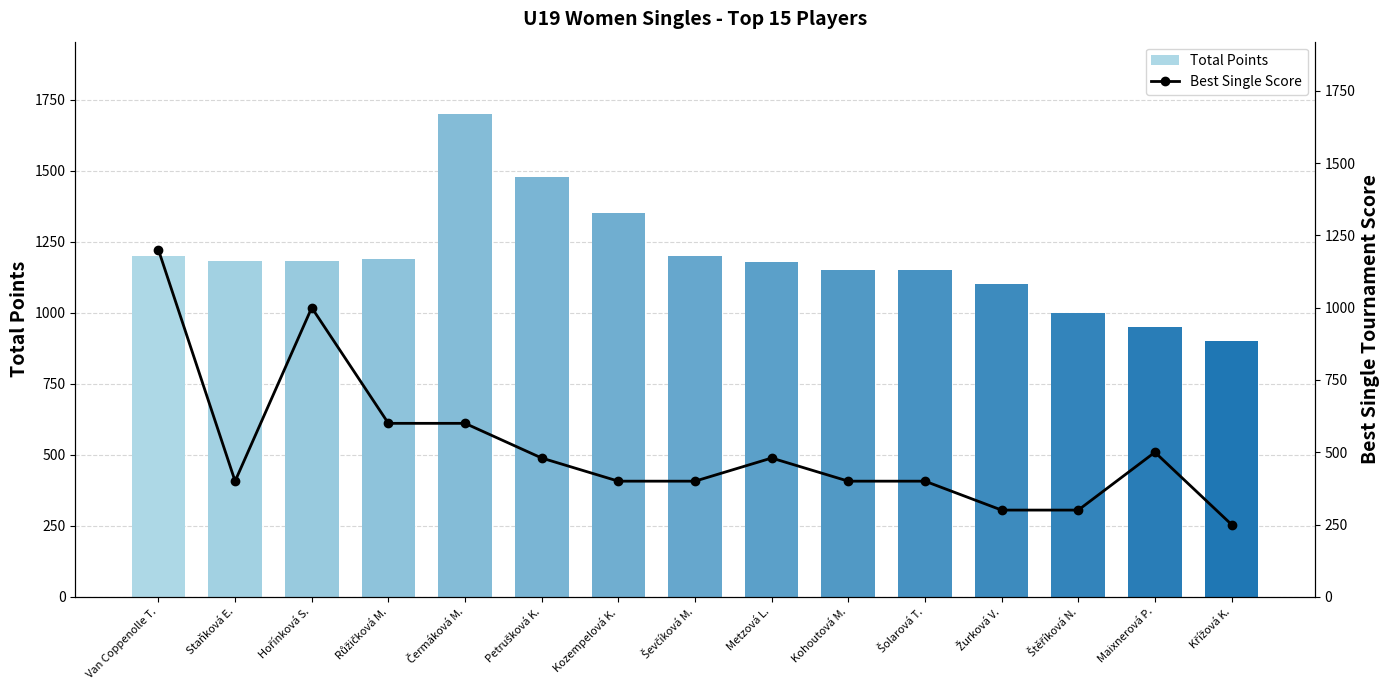

What are all the series names shown in the legend?

Total Points, Best Single Score